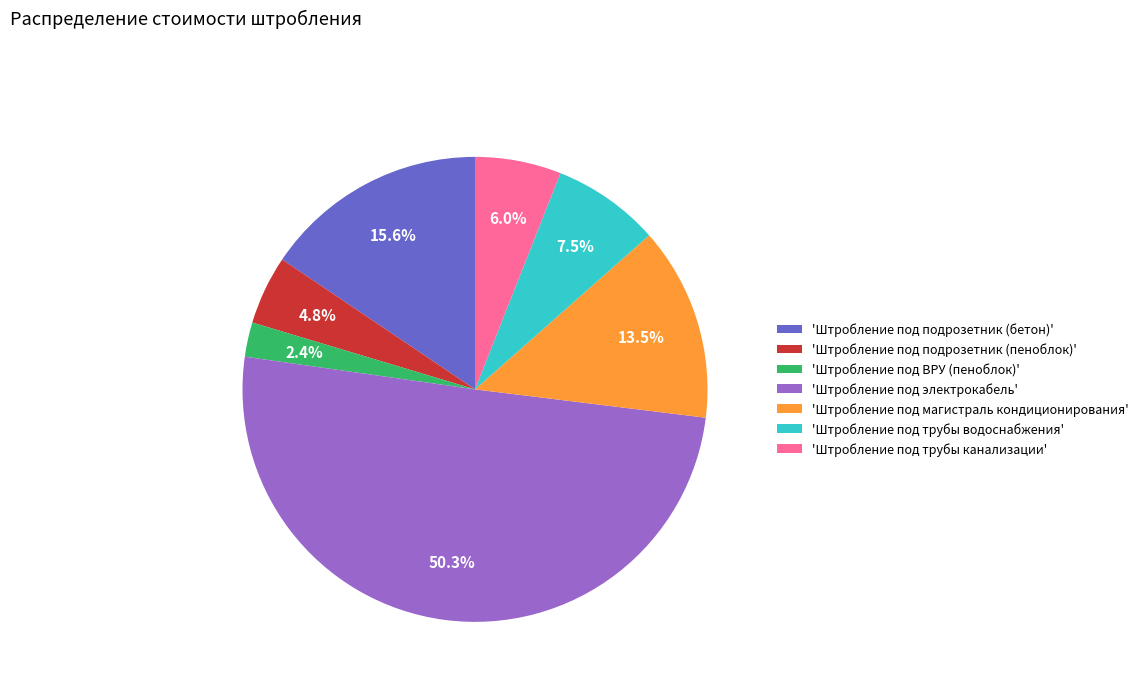

Which slice represents more than half of the pie?

'Штробление под электрокабель'